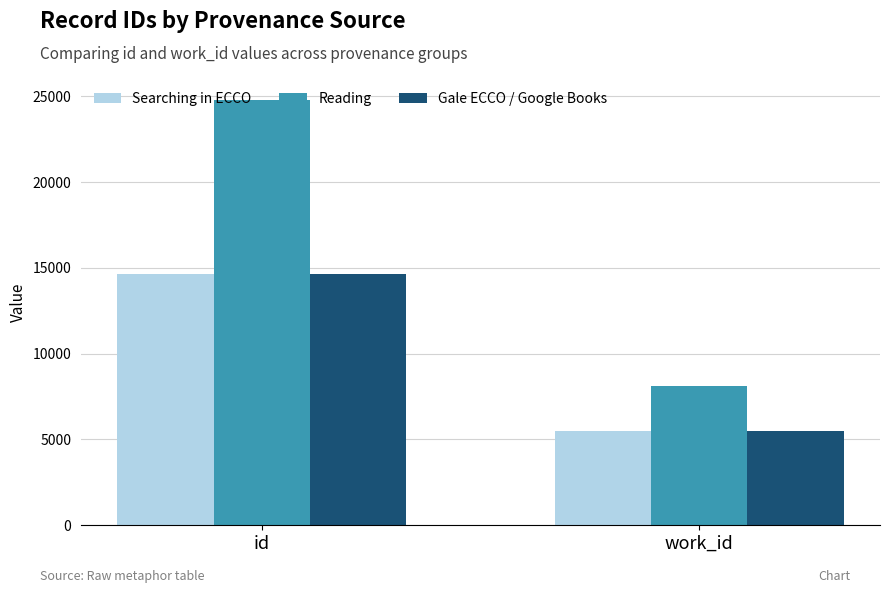

Which label corresponds to the largest value in the chart?

id